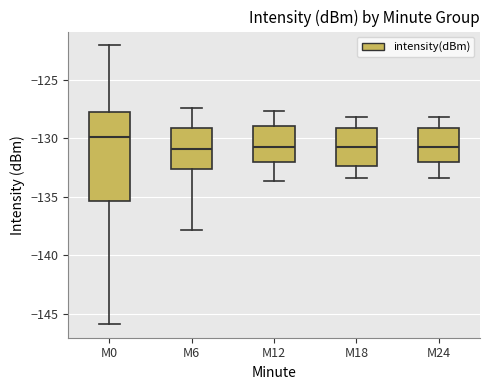

Reading left to right, read every box against the y-axis: the position of its median line, the range the box covers, and the ends of its whiskers. The values are not printed on the chart, so give them approximately, as read against the axis.

M0: median -130.0, box -135.5 to -128.0, whiskers -146.0 to -122.0
M6: median -131.0, box -132.5 to -129.0, whiskers -138.0 to -127.5
M12: median -131.0, box -132.0 to -129.0, whiskers -133.5 to -127.5
M18: median -131.0, box -132.5 to -129.0, whiskers -133.5 to -128.0
M24: median -131.0, box -132.0 to -129.0, whiskers -133.5 to -128.0